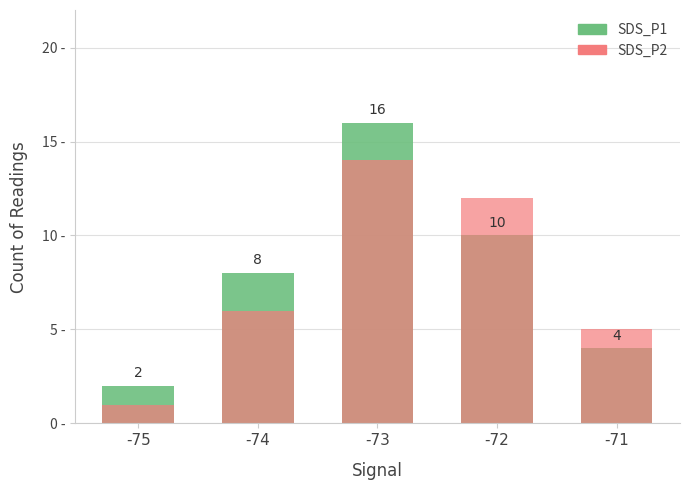

What is the difference between the highest and lowest values at -73?

2